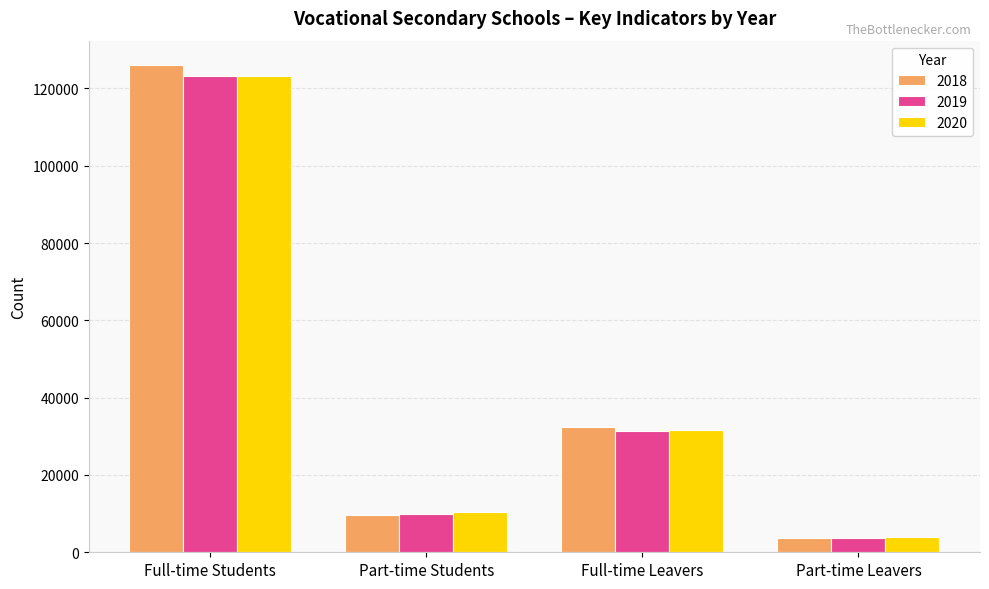

How many bars are there in total?

12